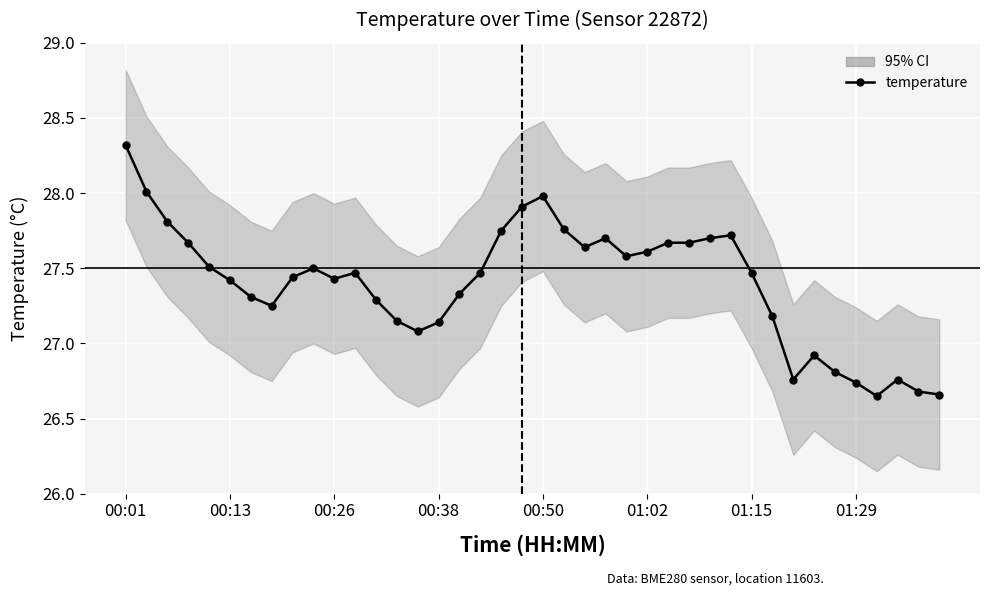

At which category does the data reach its first local peak?

9